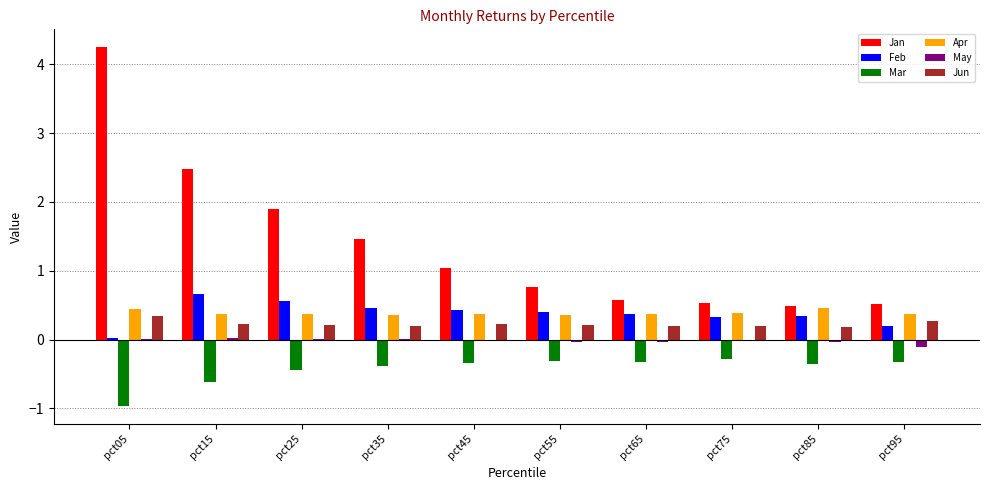

Count the number of categories in the chart.

10